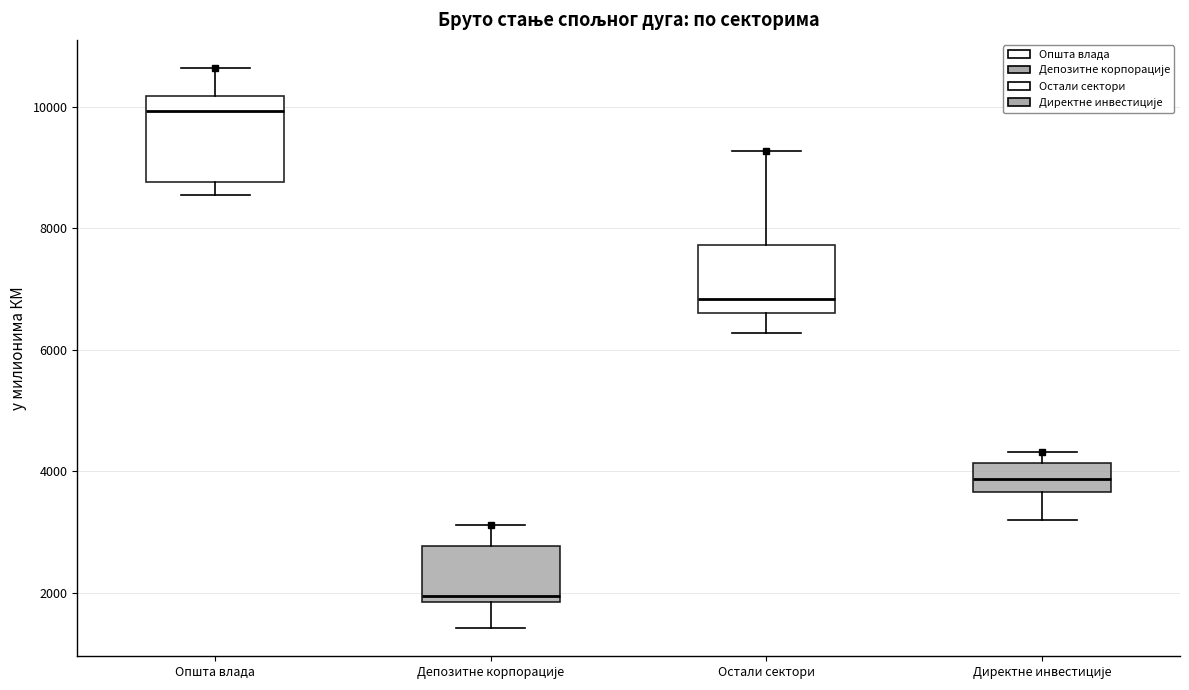

Reading left to right, read every box against the y-axis: the position of its median line, the range the box covers, and the ends of its whiskers. The values are not printed on the chart, so give them approximately, as read against the axis.

Општа влада: median 10000, box 8800 to 10200, whiskers 8600 to 10600
Депозитне корпорације: median 2000, box 1800 to 2800, whiskers 1400 to 3200
Остали сектори: median 6800, box 6600 to 7800, whiskers 6200 to 9200
Директне инвестиције: median 3800, box 3600 to 4200, whiskers 3200 to 4400